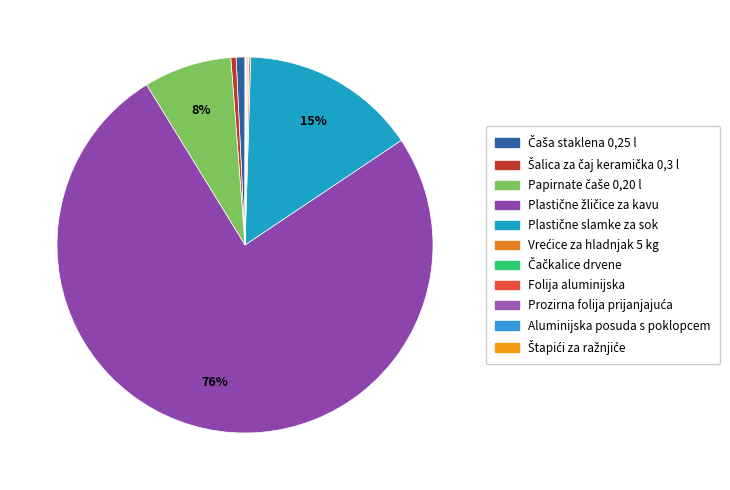

What is the total percentage of Čaša staklena 0,25 l and Prozirna folija prijanjajuća?

0.8%